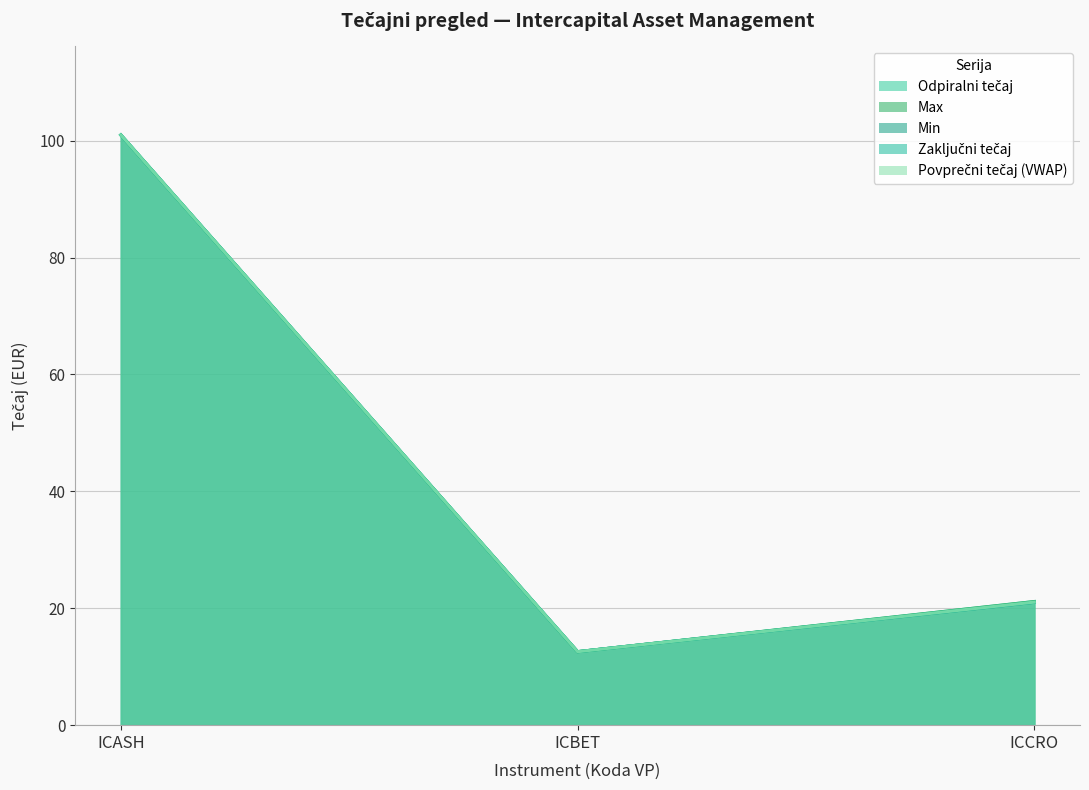

List the series in order of their peak value, lowest first.

Odpiralni tečaj, Max, Min, Zaključni tečaj, Povprečni tečaj (VWAP)